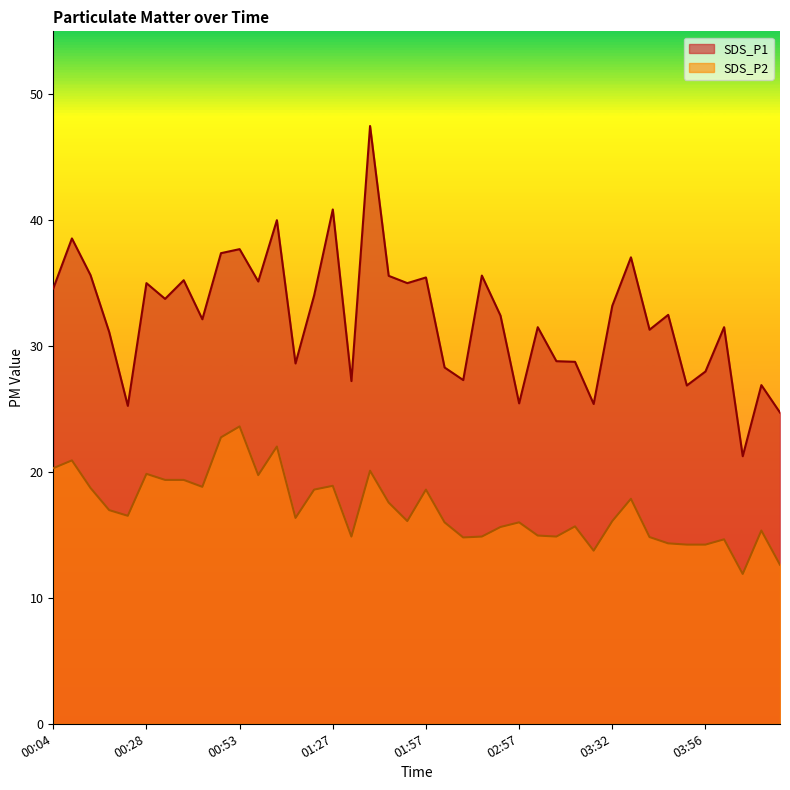

Rank the categories by SDS_P1 value from highest to lowest.

01:37, 01:27, 01:02, 00:09, 00:53, 00:48, 03:37, 00:14, 02:43, 01:42, 01:57, 00:38, 00:58, 00:28, 01:47, 00:04, 01:22, 00:33, 03:32, 03:47, 02:53, 00:43, 03:13, 04:01, 03:42, 00:19, 03:17, 03:23, 01:07, 02:02, 03:56, 02:22, 01:32, 04:11, 03:52, 02:57, 03:27, 00:24, 04:16, 04:07